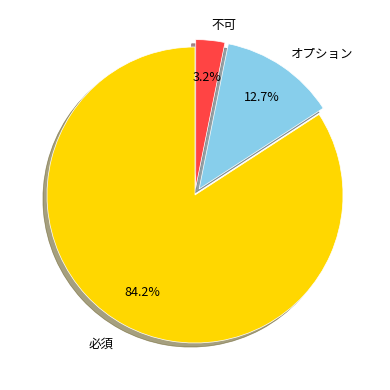

Is there any slice that represents more than half of the pie?

Yes